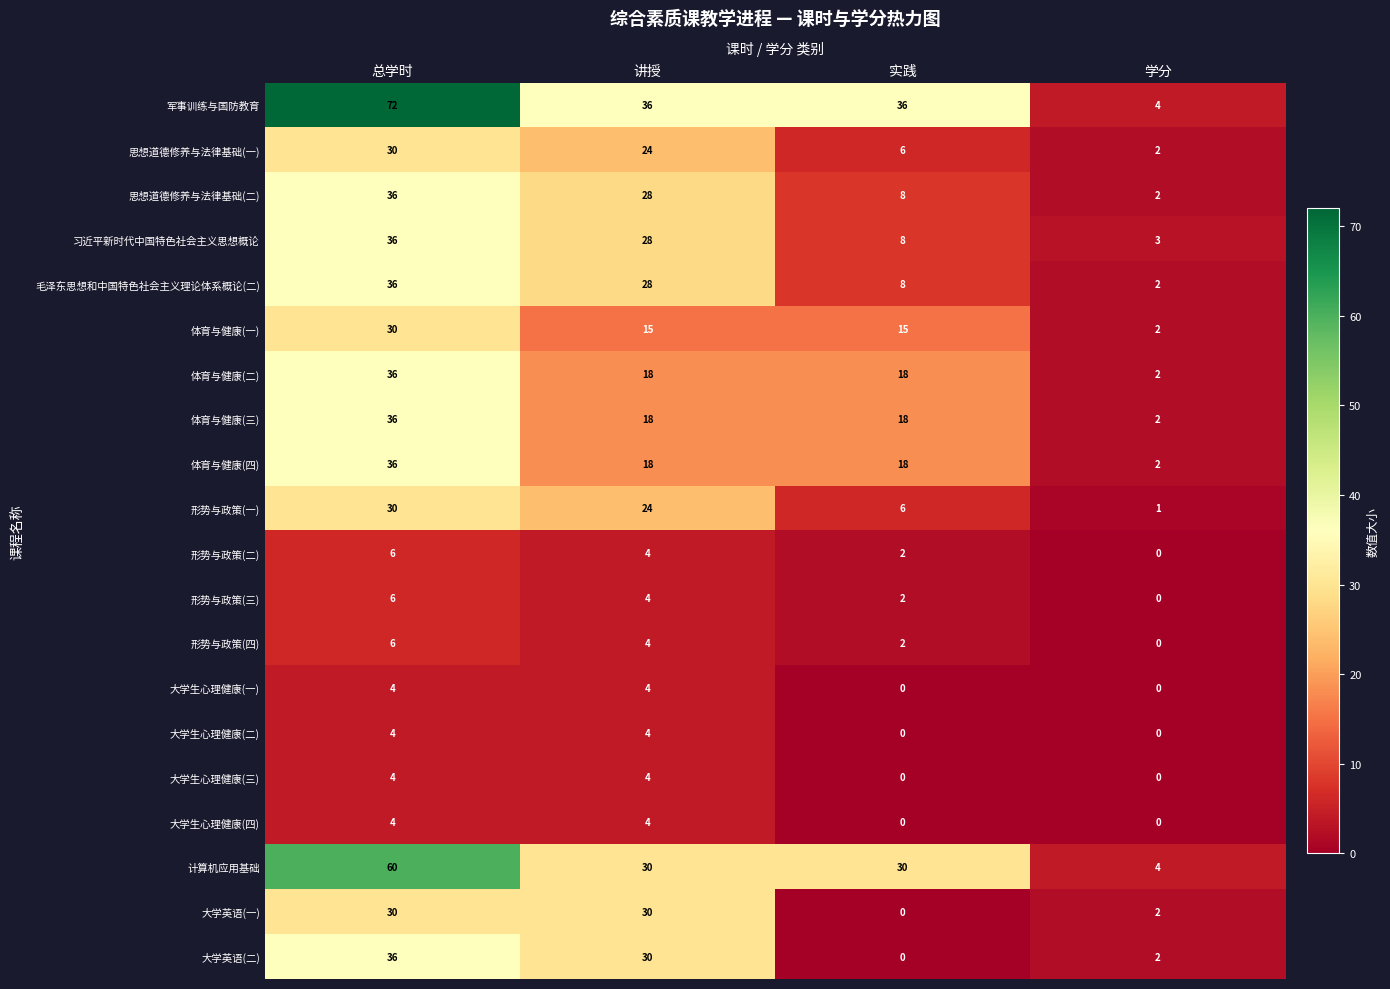

At how many categories does at least one series exceed 39?

1